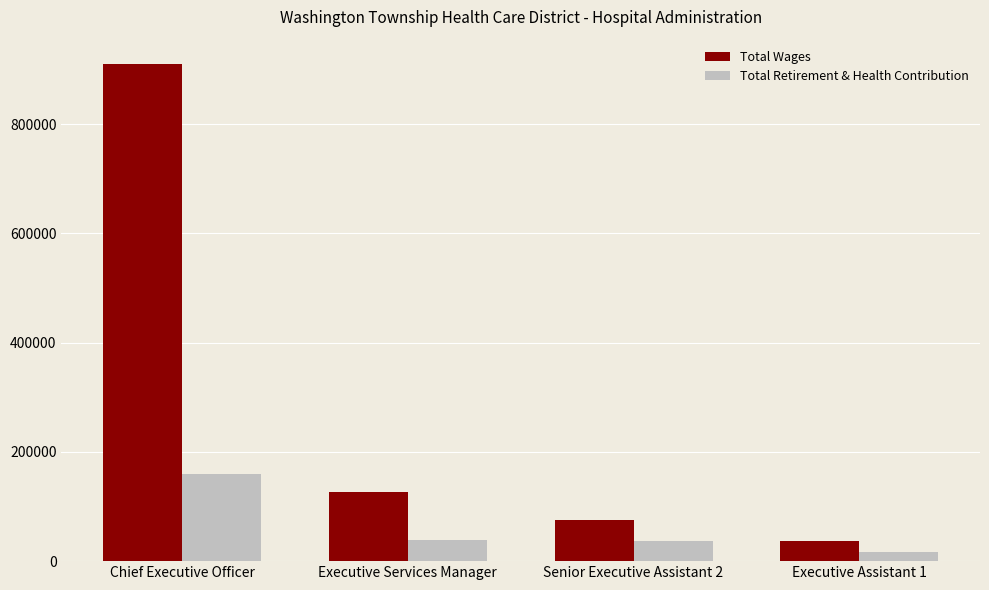

List the series in order of their peak value, highest first.

Total Wages, Total Retirement & Health Contribution